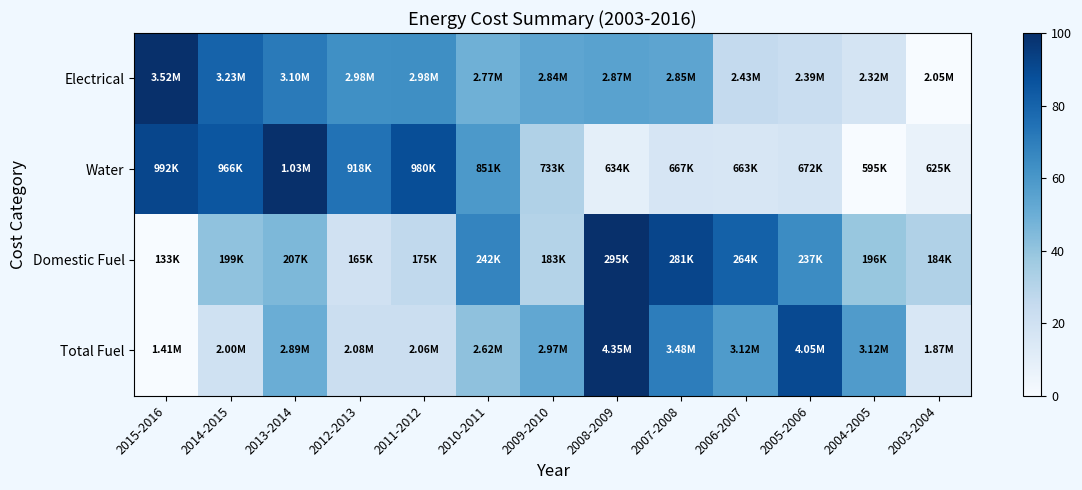

What is the spread (max minus min) of values at 2004-2005?

58.1